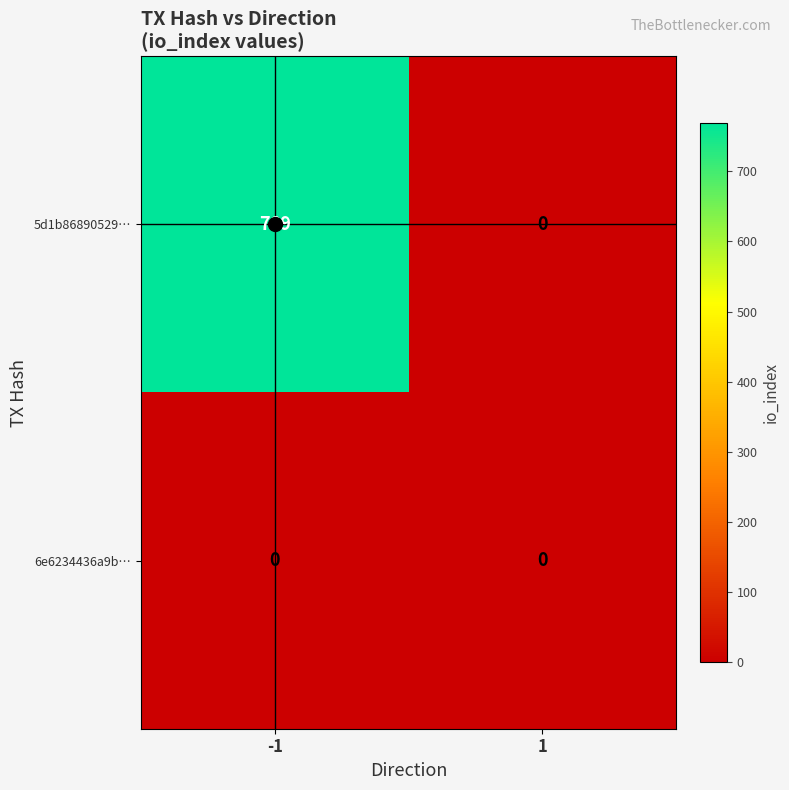

The 5d1b86890529… series shows 360 at 1. True or false?

False